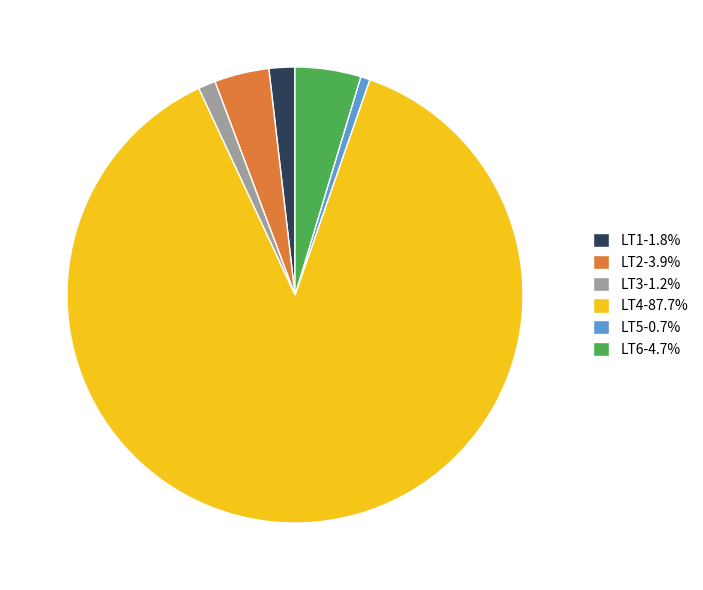

Do LT3-1.2% and LT4-87.7% together represent more than half of the pie?

Yes